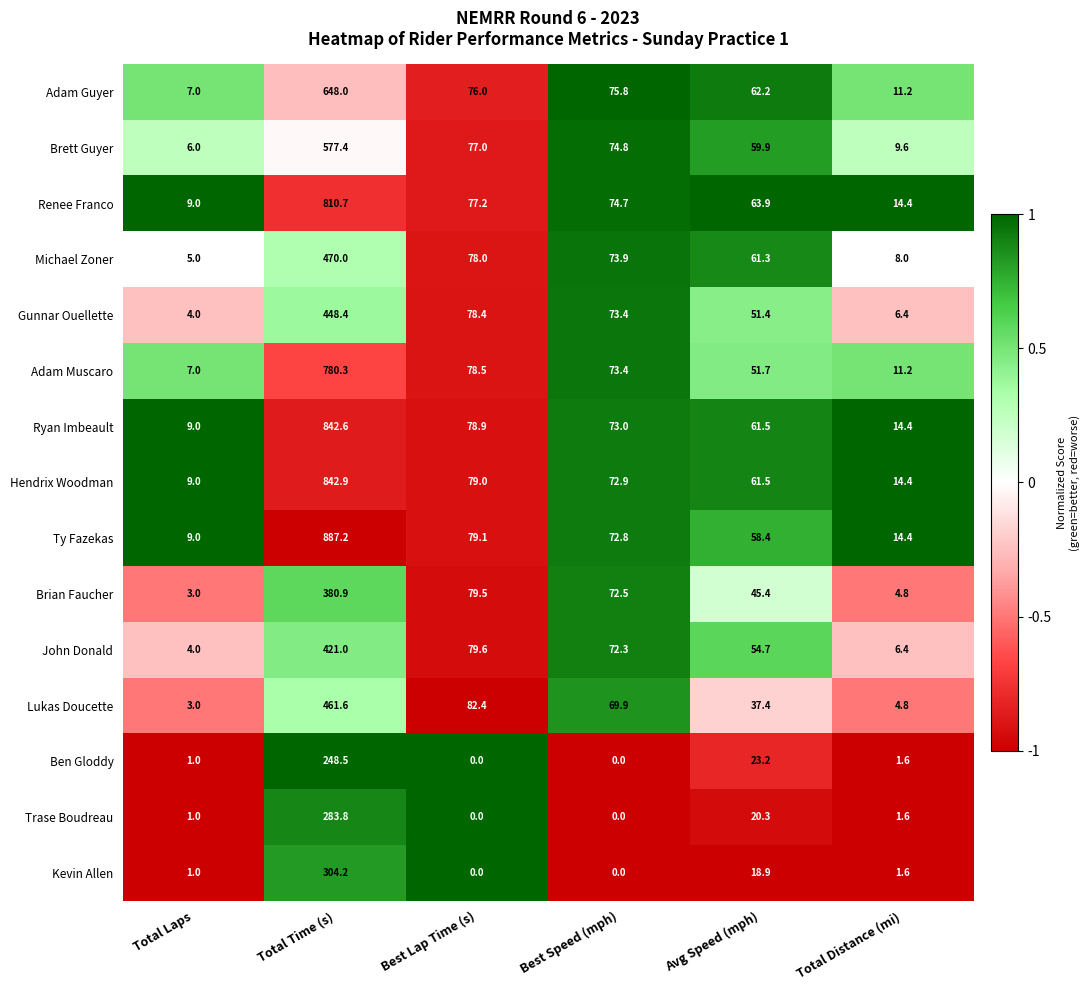

What is the spread (max minus min) of values at Avg Speed (mph)?

45.0